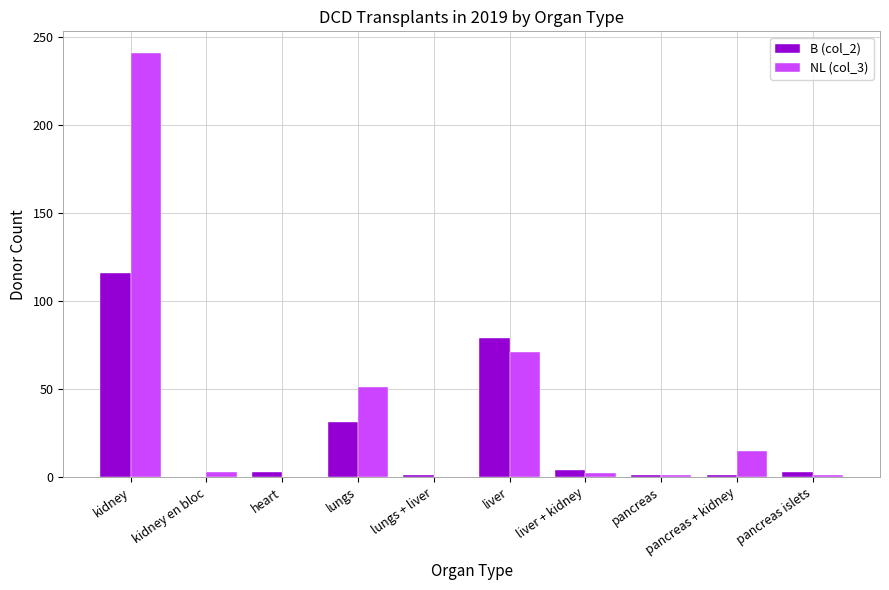

Are the bars grouped side by side (vs. stacked)?

Yes